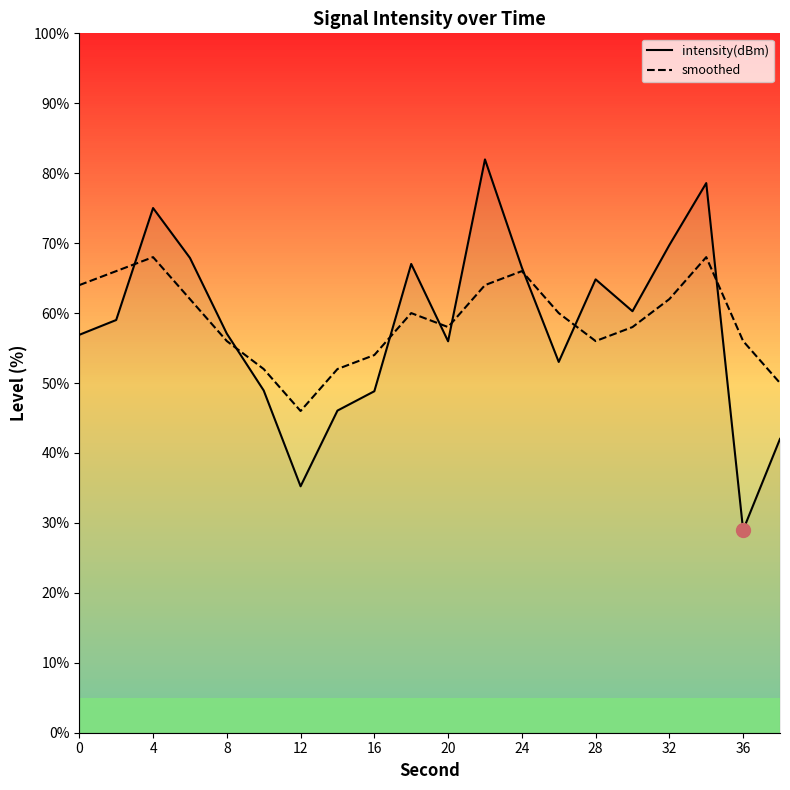

True or false: smoothed has a value of 31.6 at 28.

False